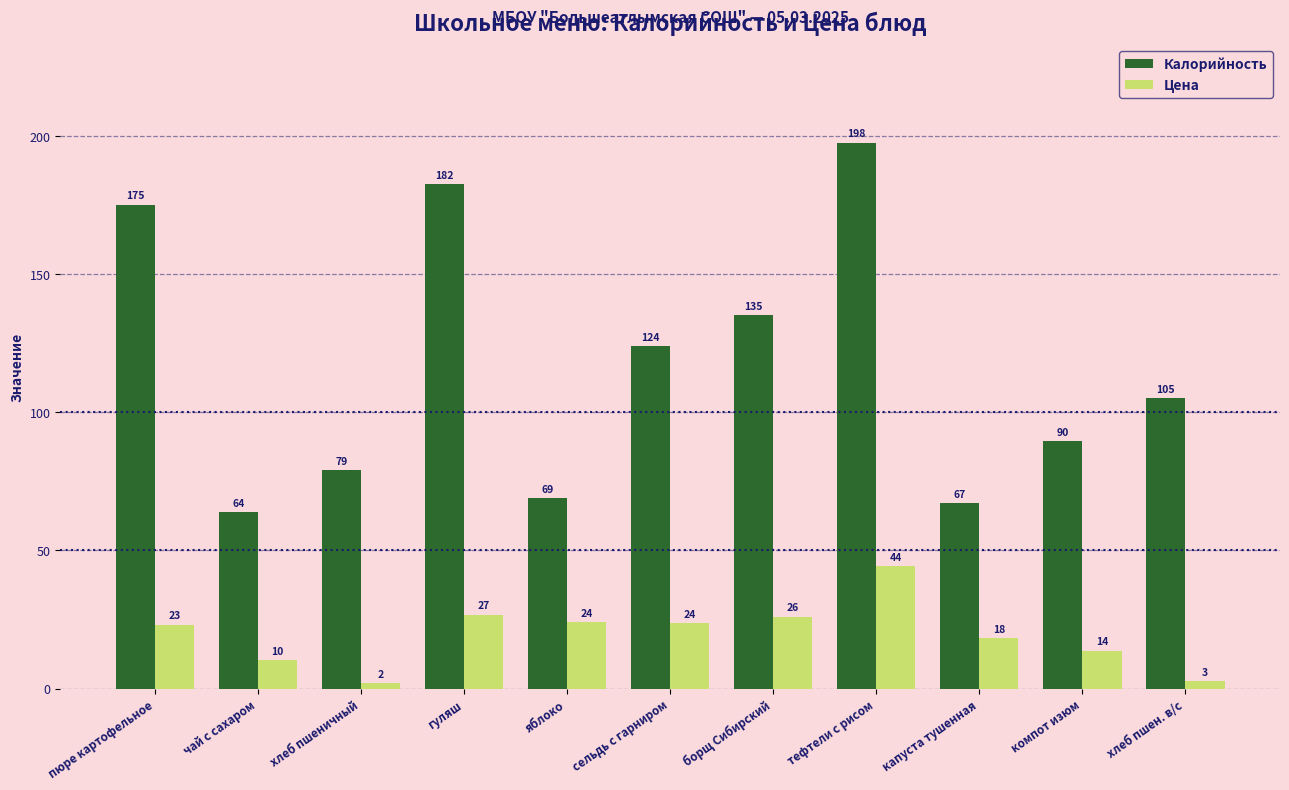

What is the label of the 1st bar from the right?

хлеб пшен. в/с